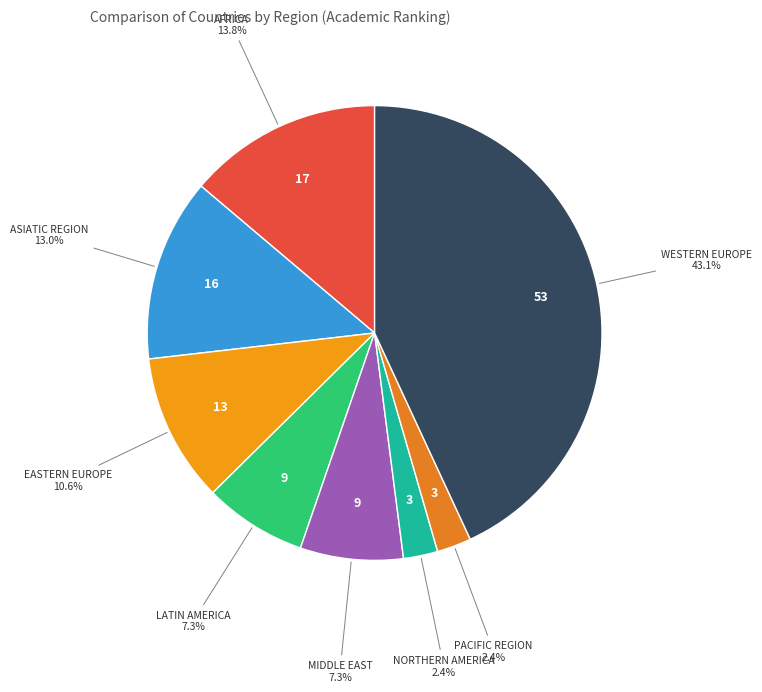

Which slice is the largest?

Western Europe